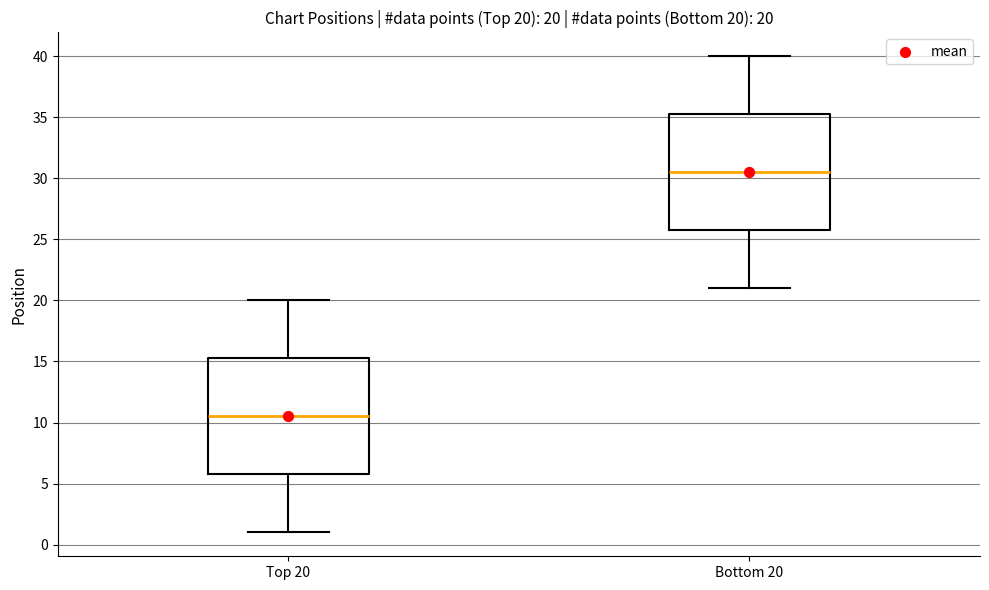

Which box has the highest median line?

Bottom 20